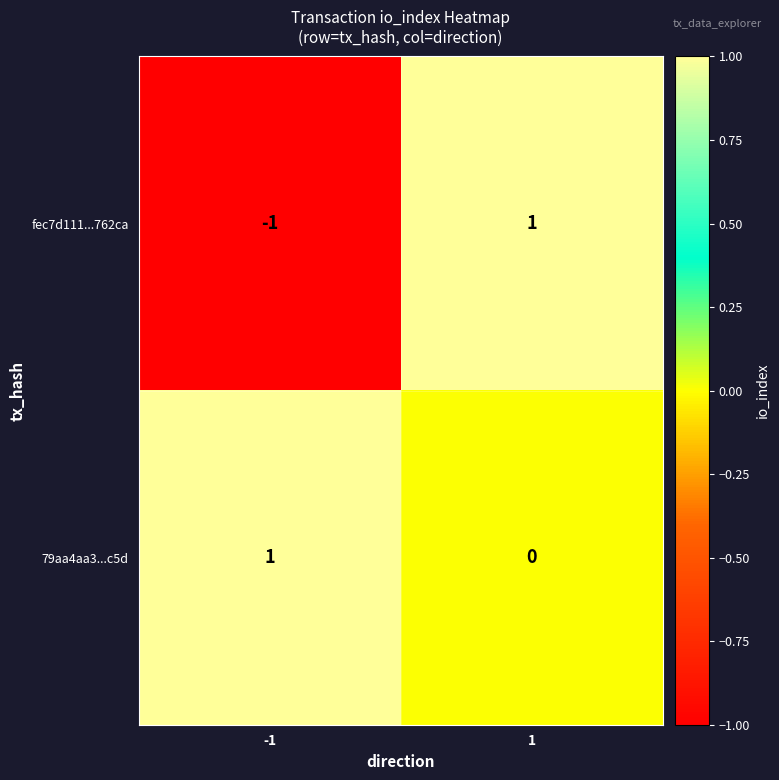

Which series changed the most between -1 and 1?

fec7d111...762ca